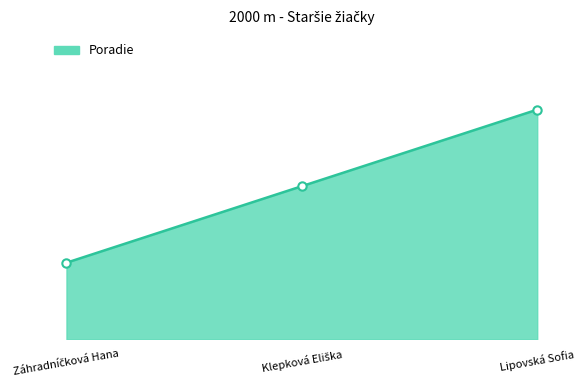

Does the chart have visible grid lines?

No